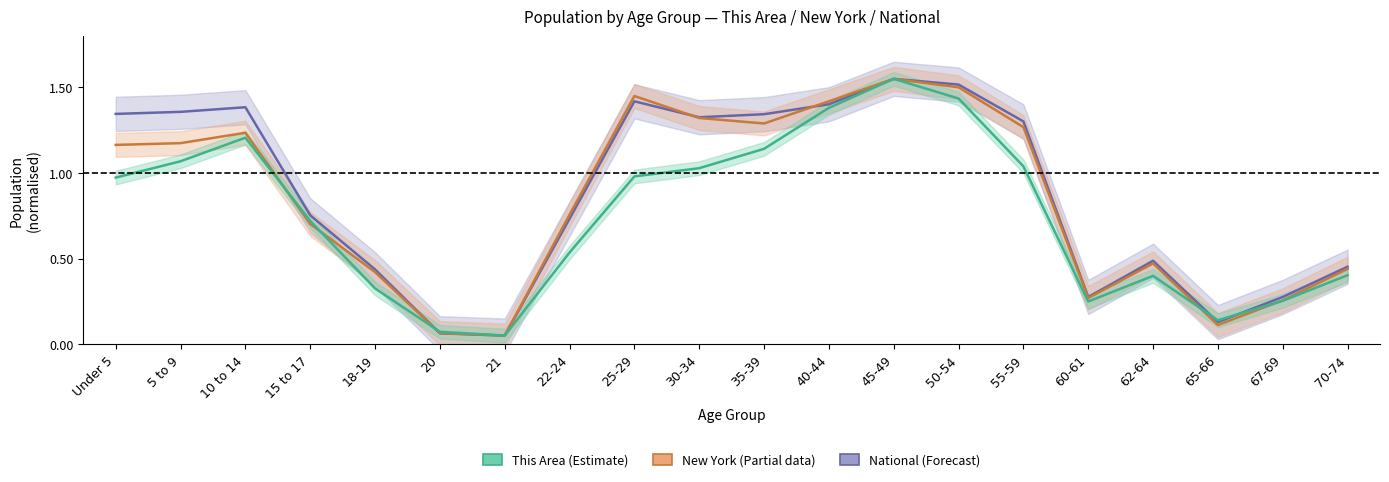

How many lines are shown in the chart?

3